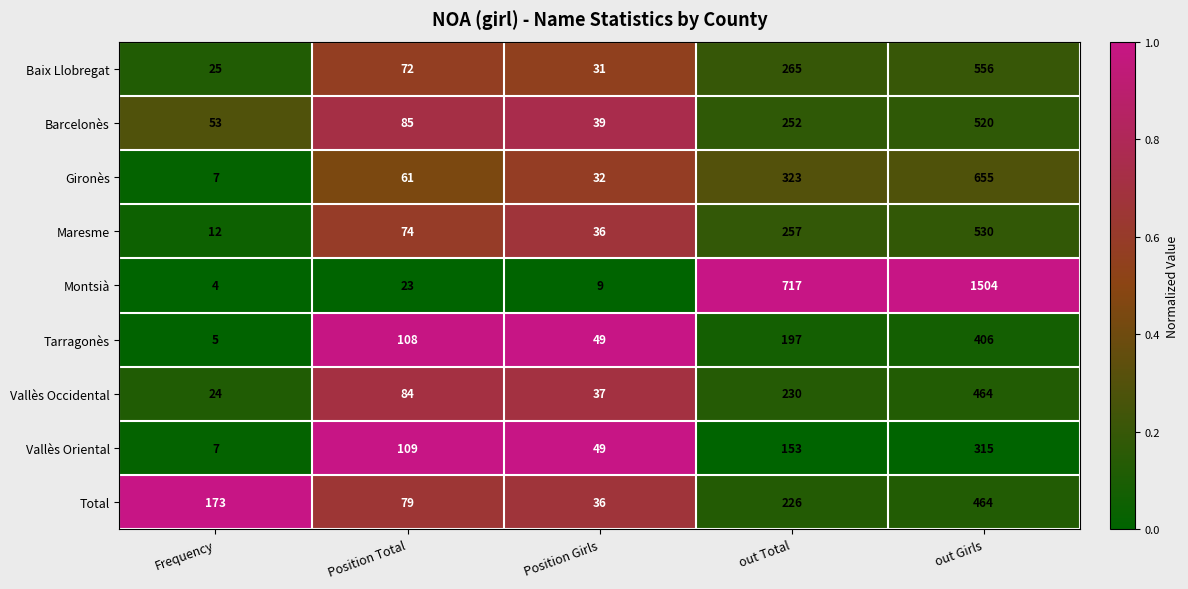

What is the difference between the maximum and second lowest values in the Vallès Oriental series?

266